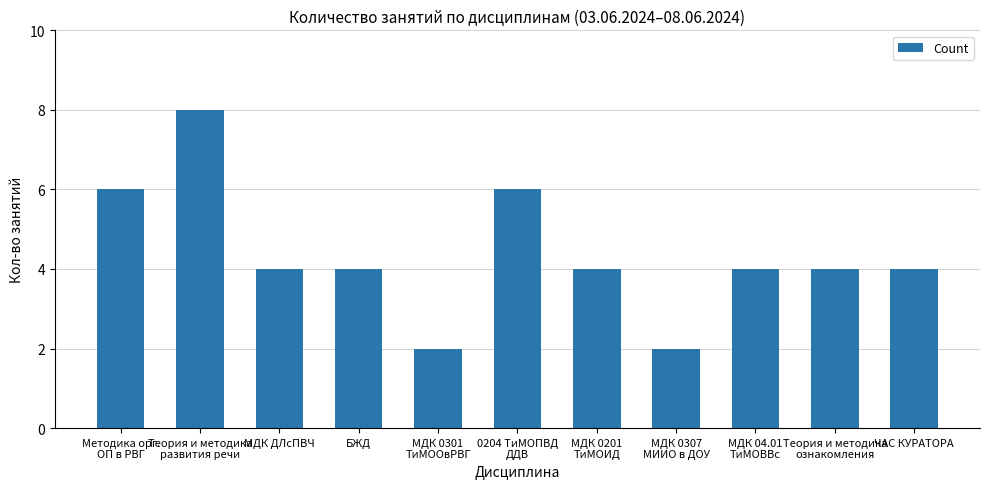

How many data points does each series have?

11